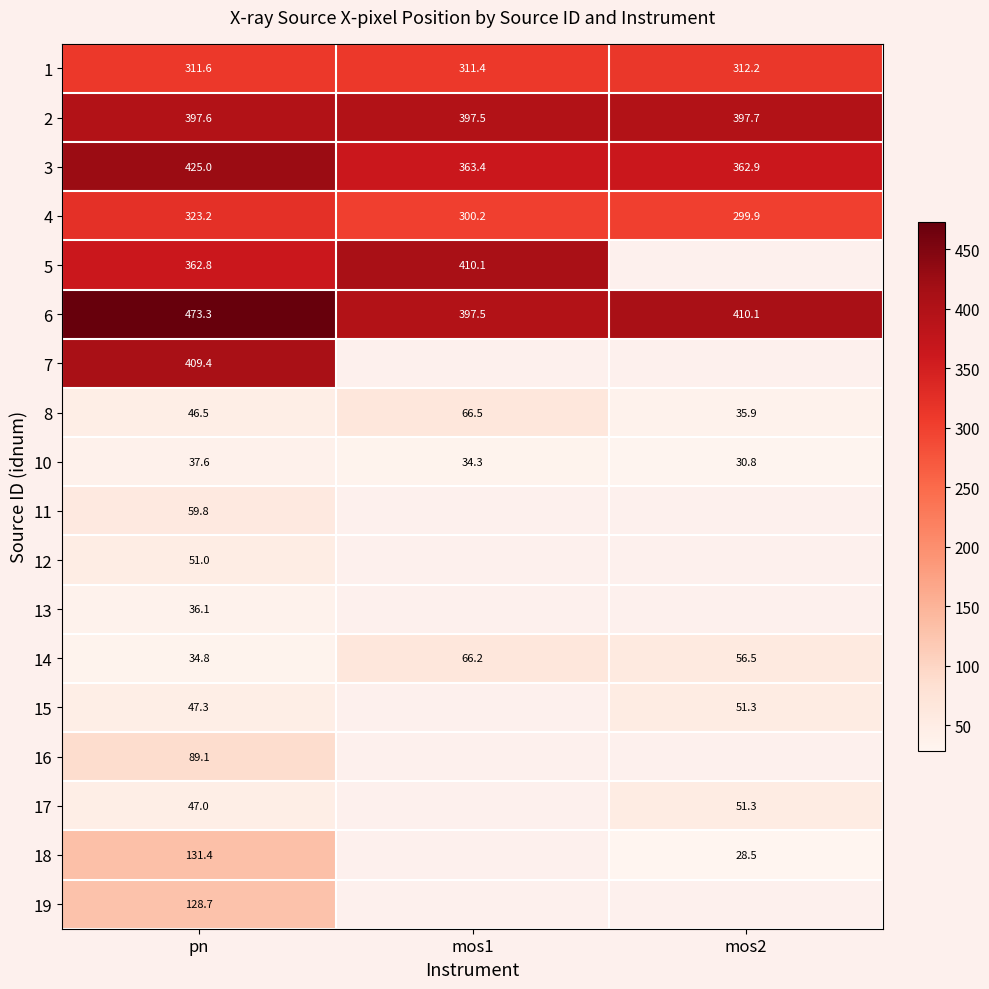

At which category does the chart reach its minimum across all series?

mos2